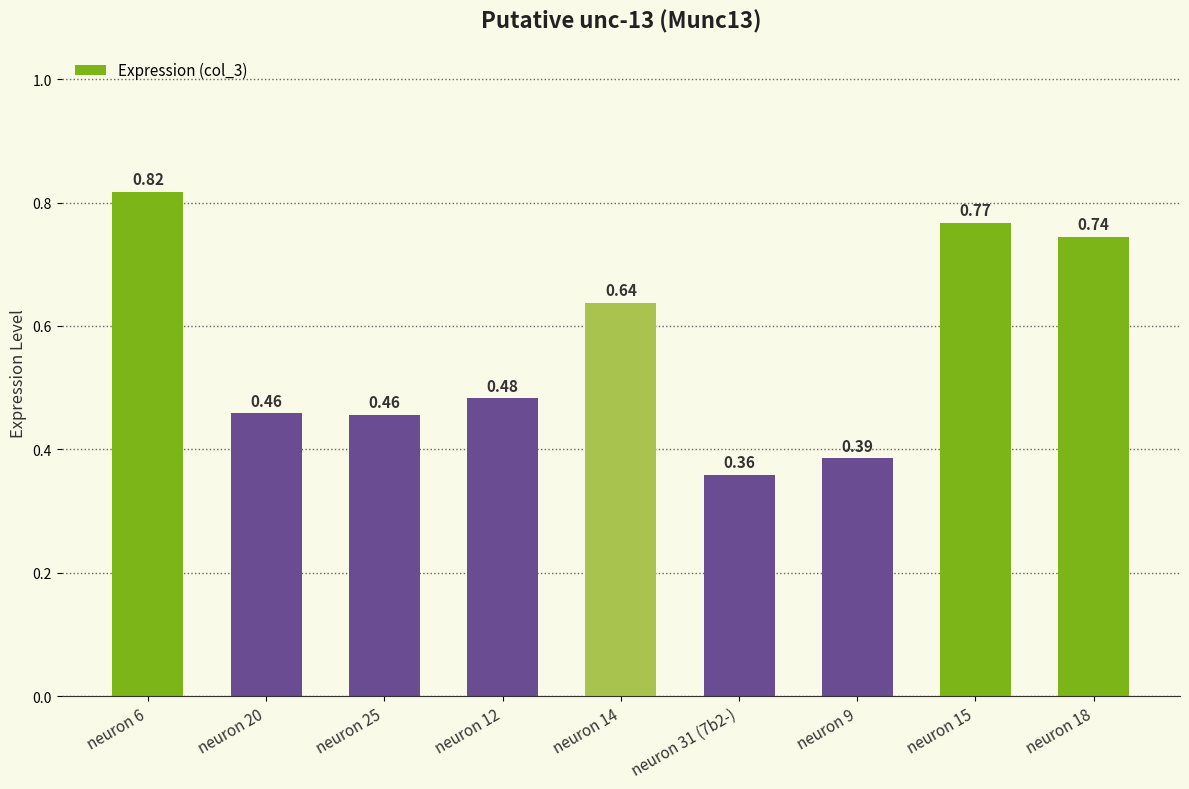

What is the sum of all values?

5.1